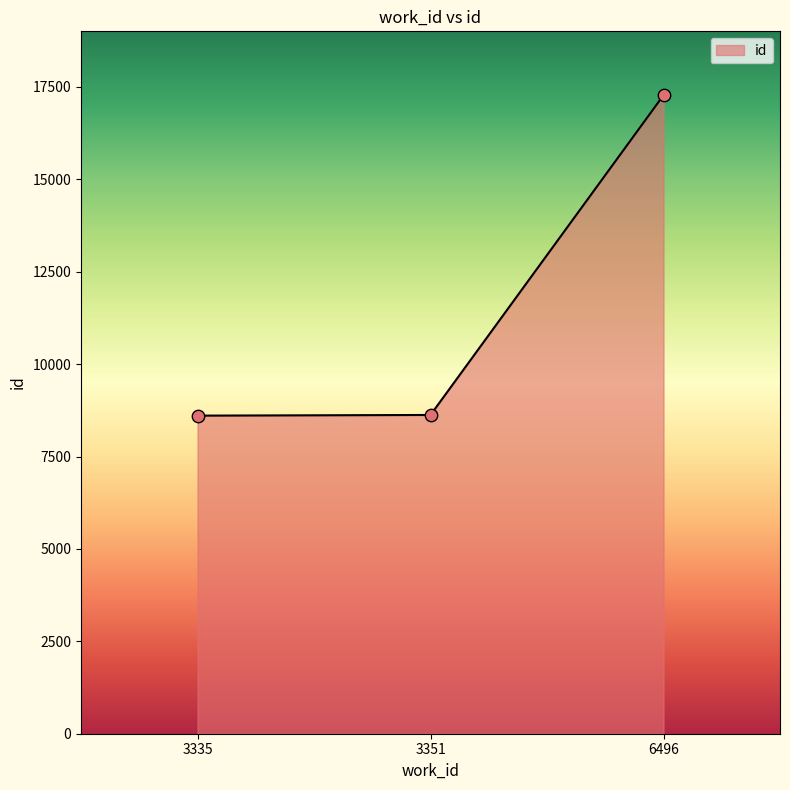

Approximately how many times larger is the value at 6496 compared to 3335?

2.0